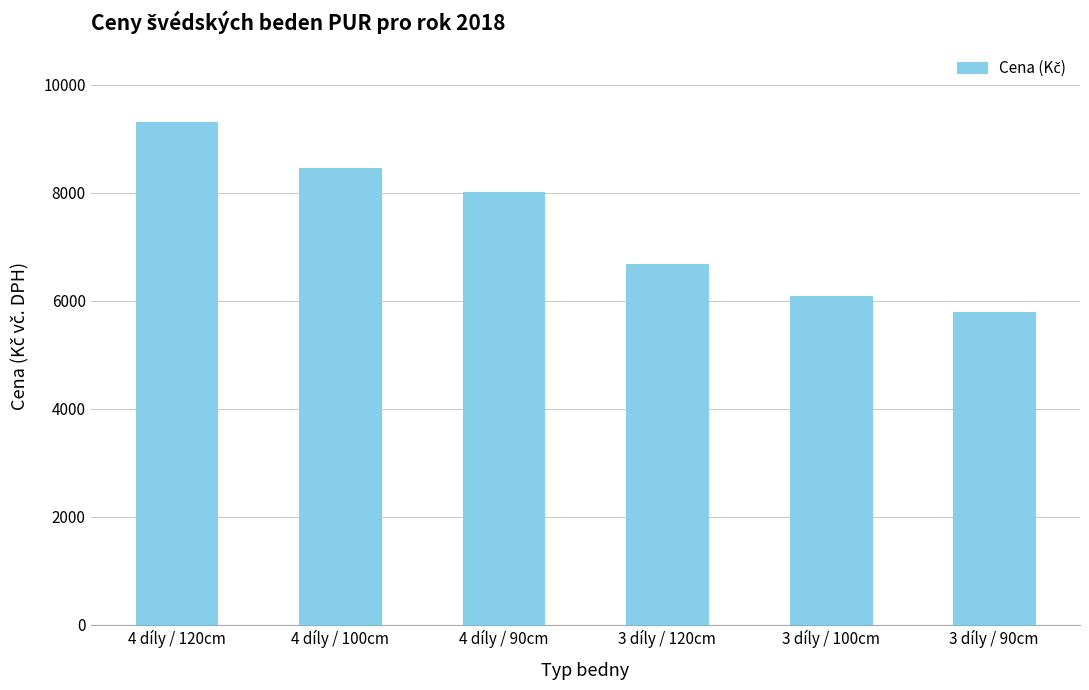

What is the label of the 4th bar from the right?

4 díly / 90cm